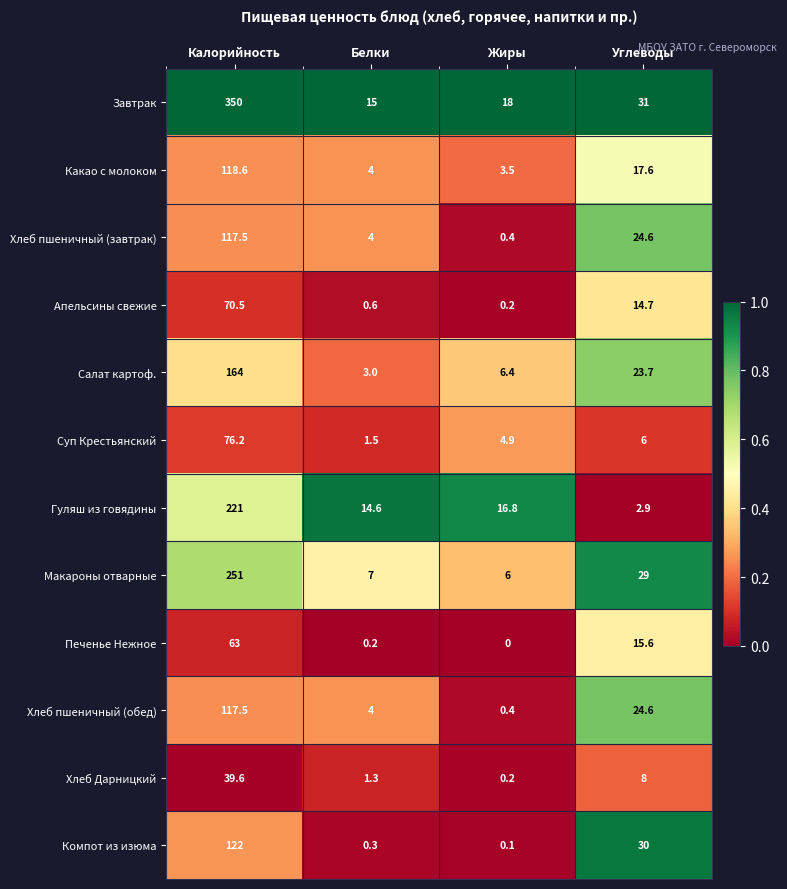

Which category has the highest value across all series?

Калорийность